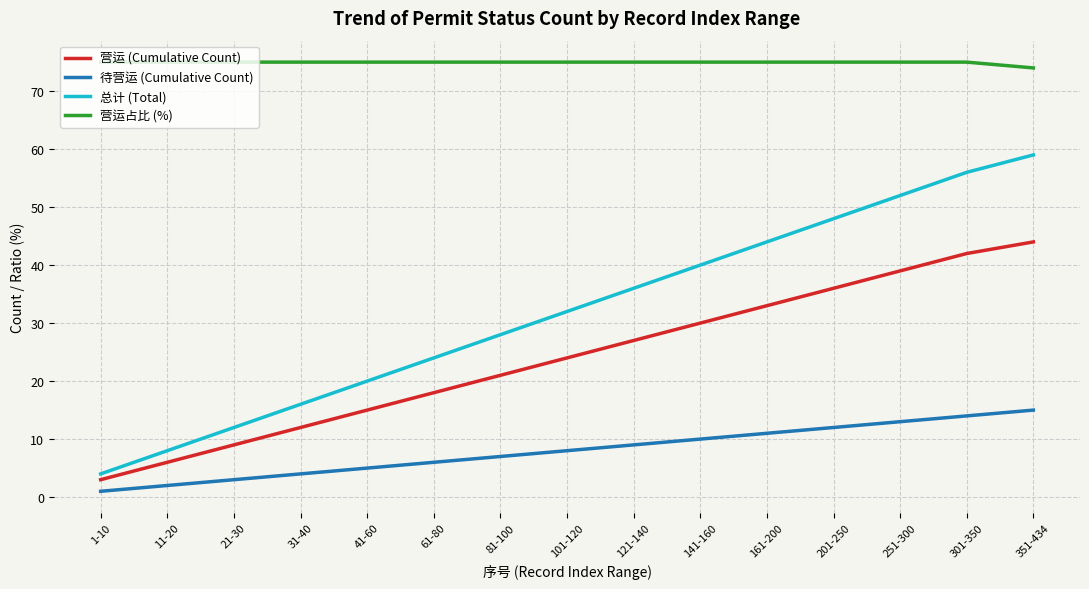

What is the sum of all 营运占比 (%) values?

1124